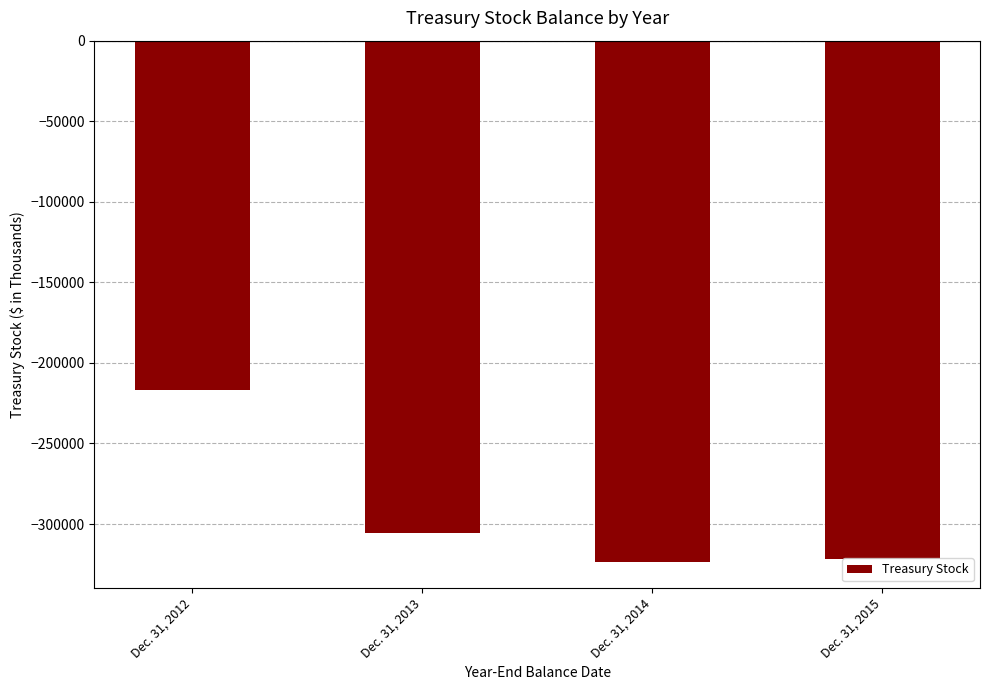

Are the bars grouped side by side (vs. stacked)?

No